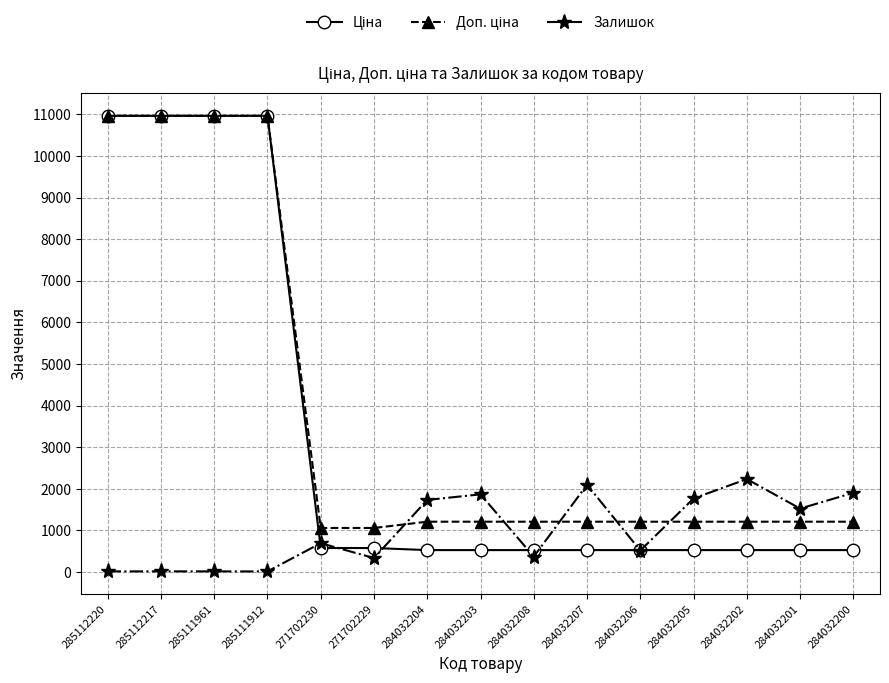

What is the spread (max minus min) of values at 284032203?

1339.8